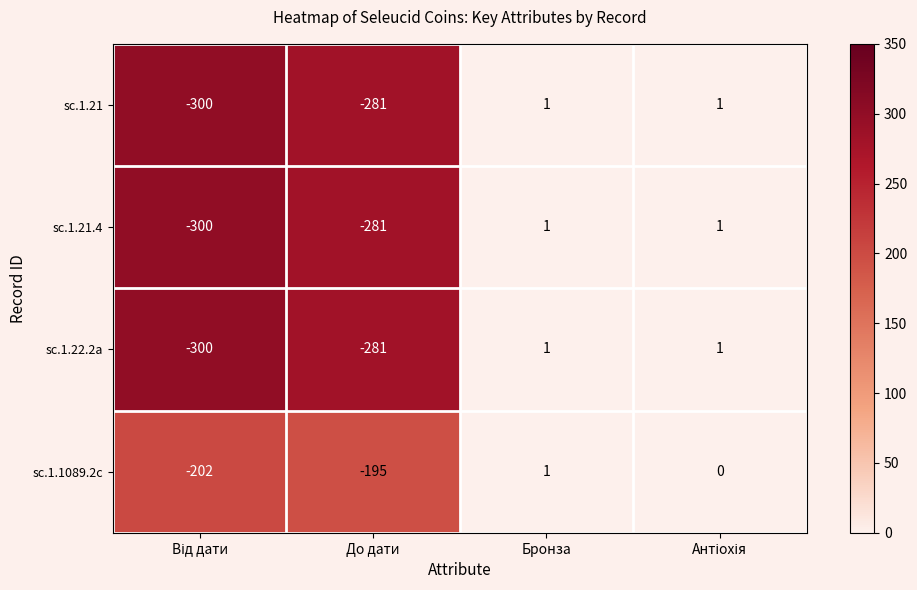

The value of sc.1.21 at Бронза is 1. True or false?

True